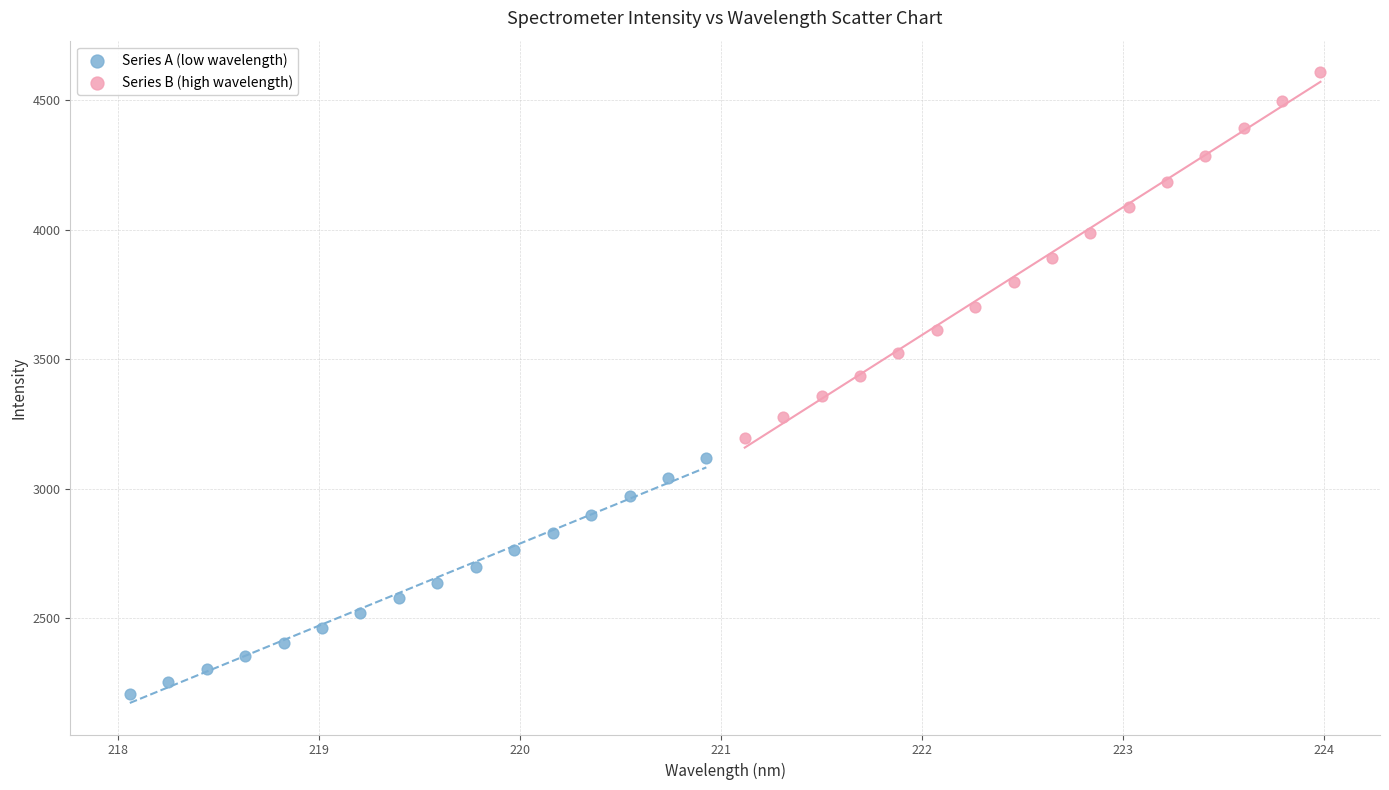

Which series reaches the minimum Y coordinate?

Series A (low wavelength)